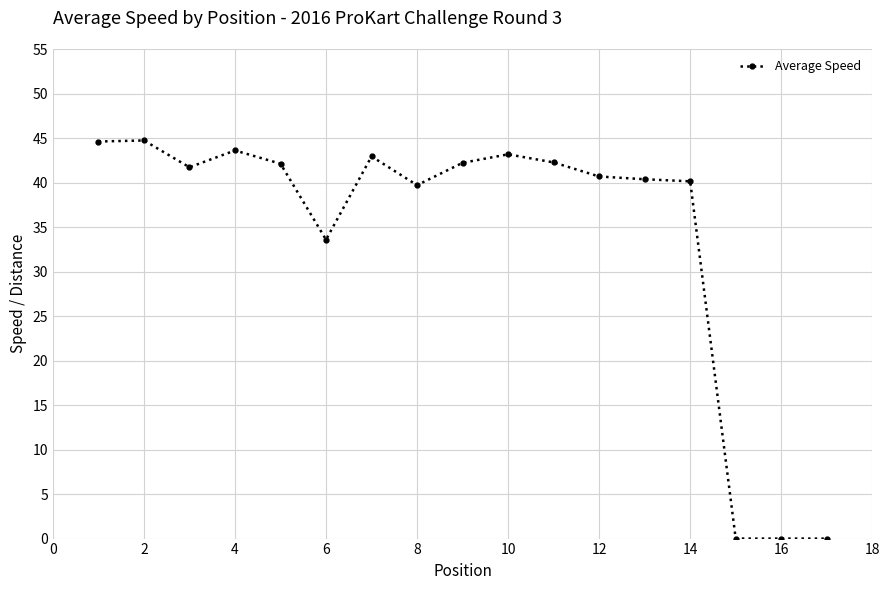

What is the average value?

34.2